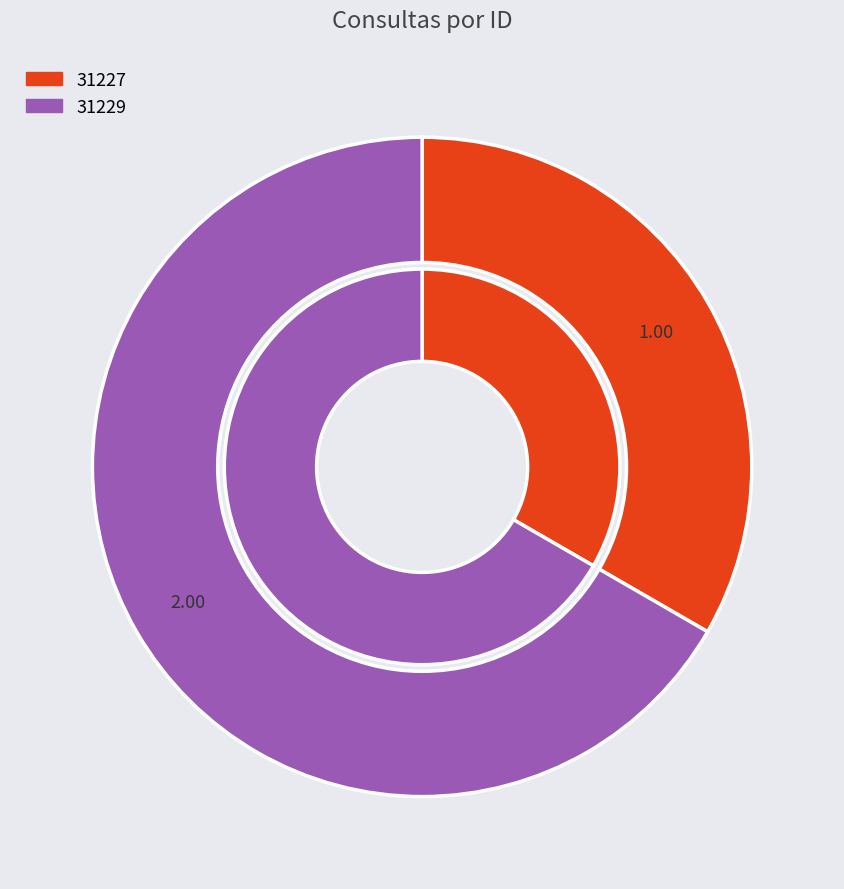

What percentage is NOT represented by 31227?

66.7%